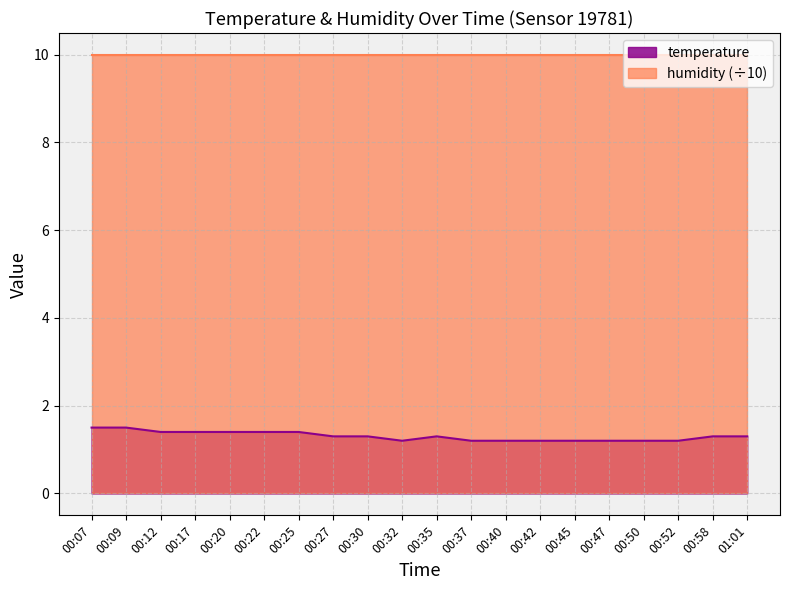

What position from the right is 00:37?

9